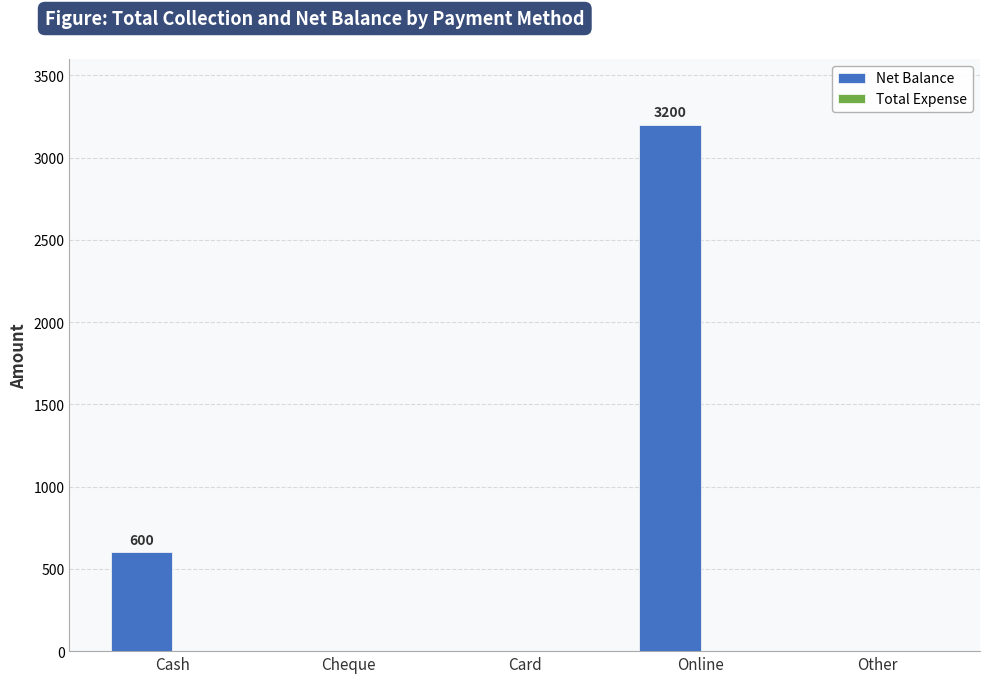

Where is the data nearest to the value 1600?

Cash